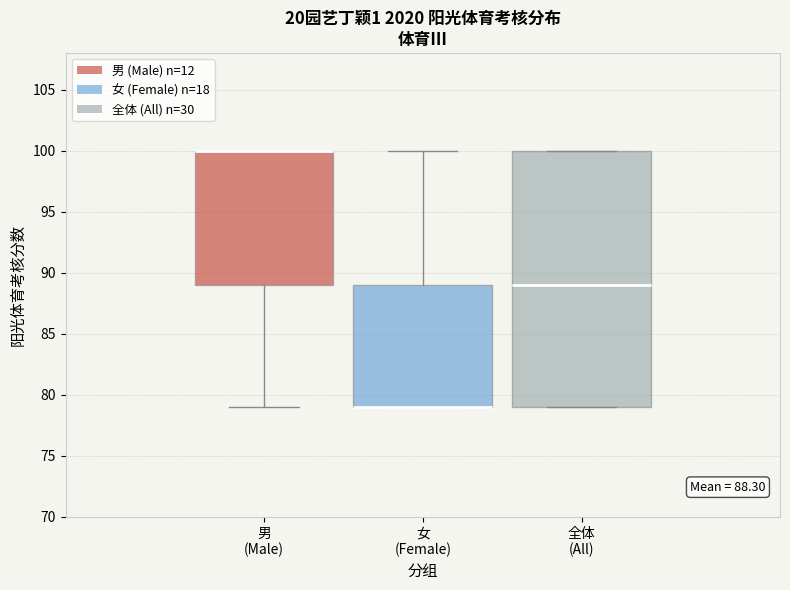

Comparing the boxes themselves (not the whiskers), which one is the tallest?

全体 (All)